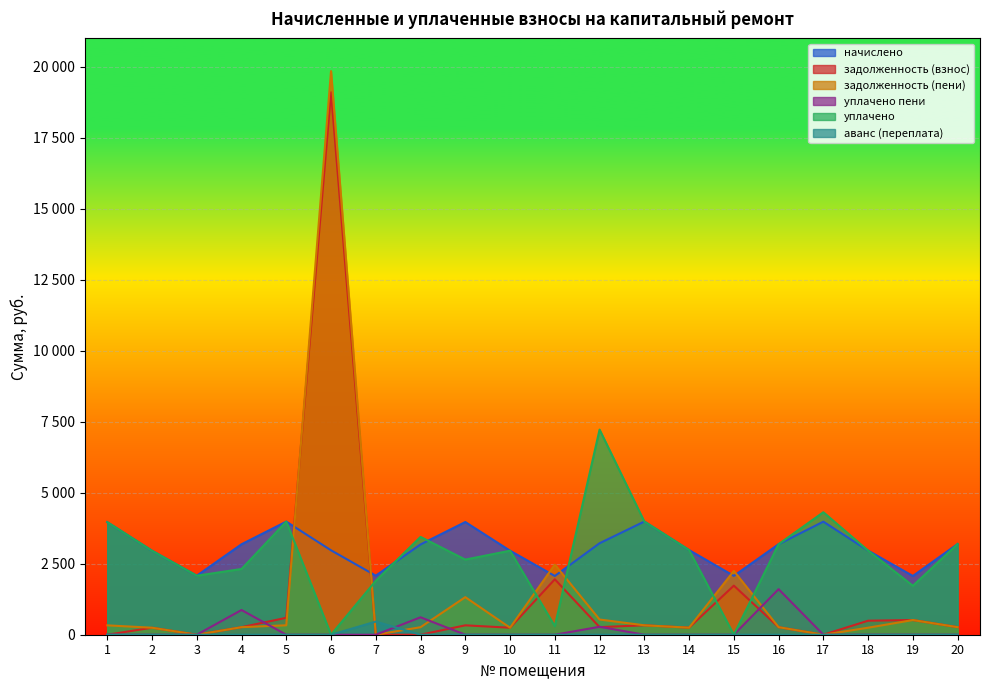

Does the chart display data point markers on the line(s)?

No